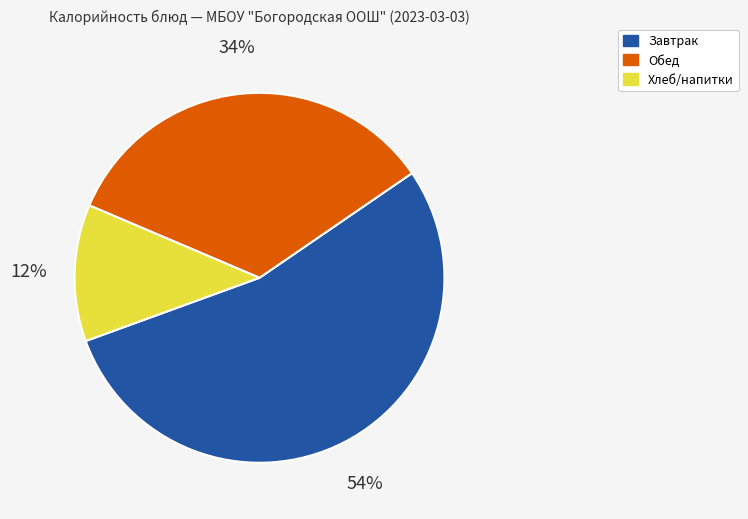

To the nearest percent, what percentage of the pie is Обед?

34%